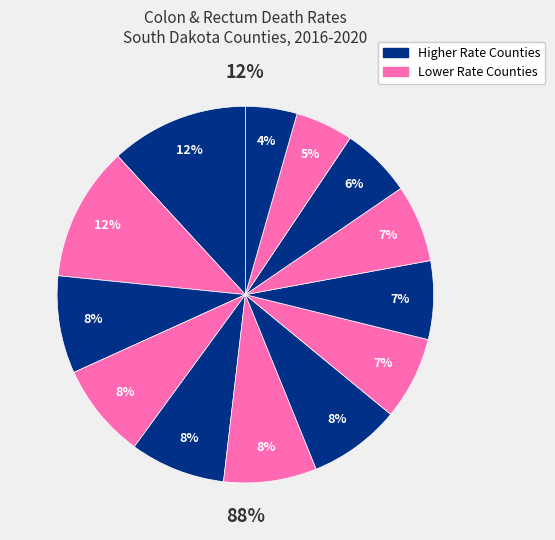

The Davison County slice represents 1% of the pie. True or false?

False